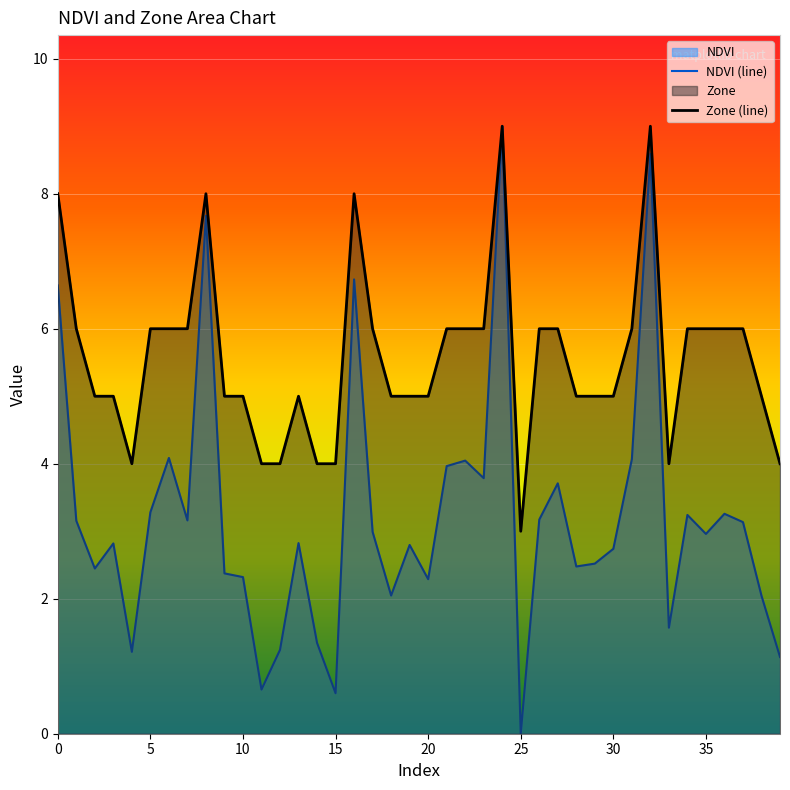

List the series in order of their overall mean, highest first.

Zone (line), NDVI (line)